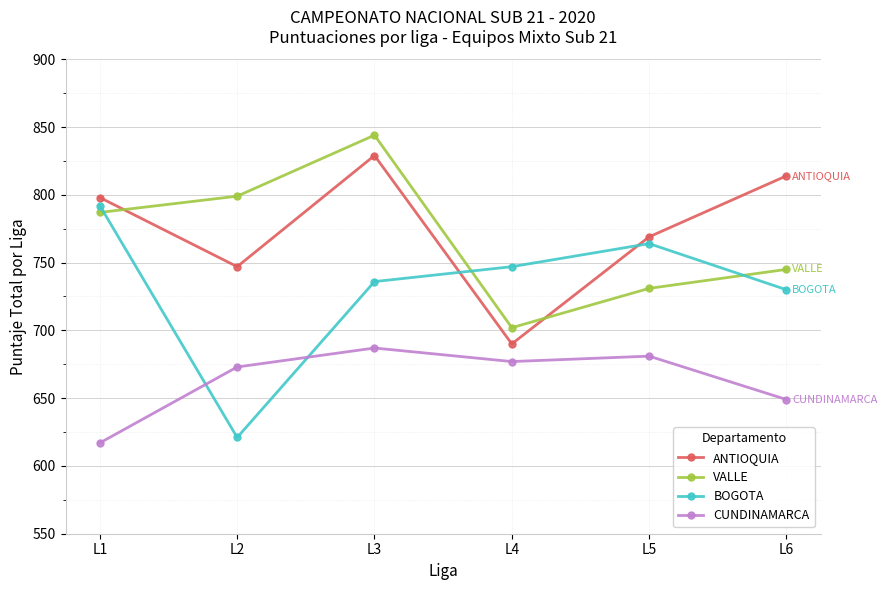

True or false: CUNDINAMARCA and ANTIOQUIA intersect in this chart.

False